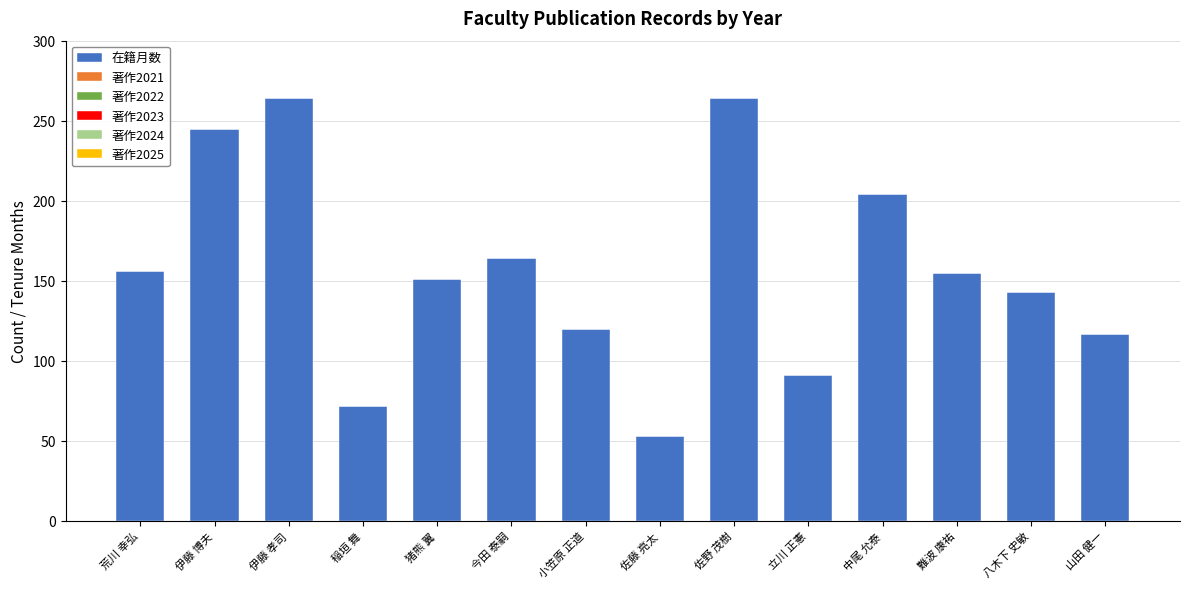

What is the difference between the maximum and minimum values?

211